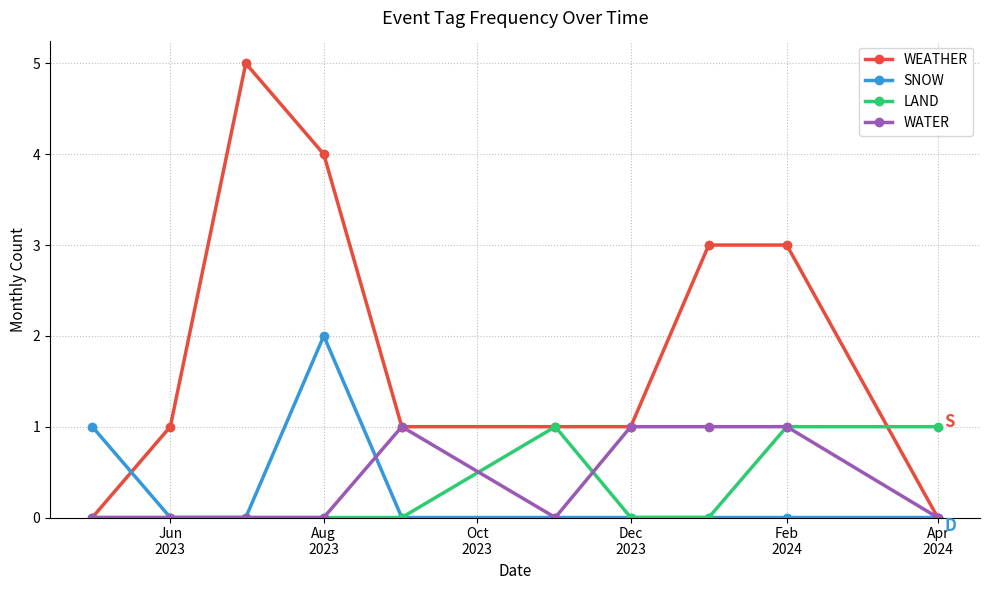

Which series has the widest spread of values?

WEATHER